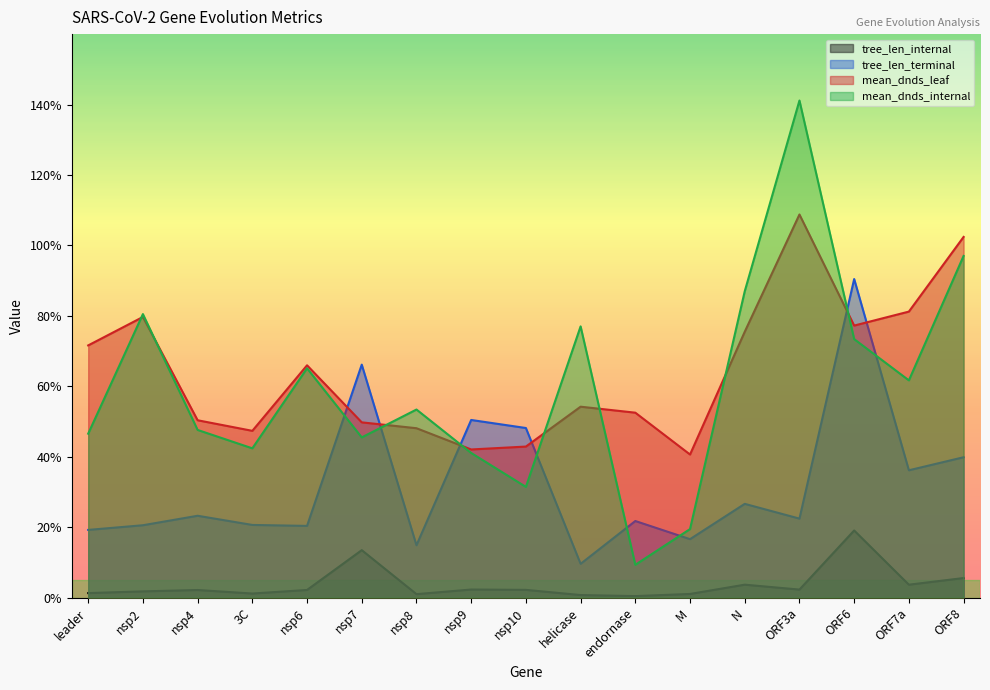

How many interior local valleys does the tree_len_terminal series have?

6